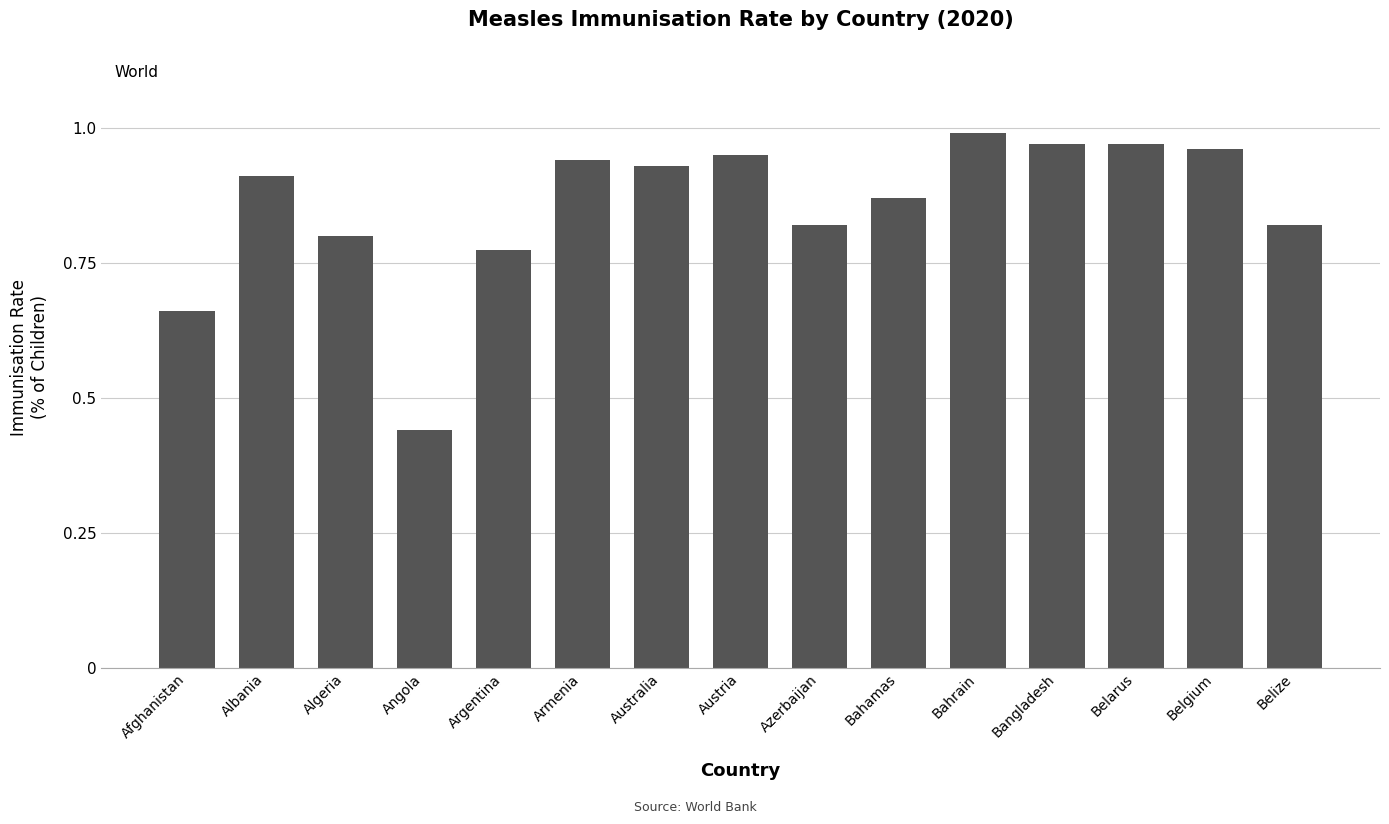

What is the change in value from Argentina to Belgium?

+0.2